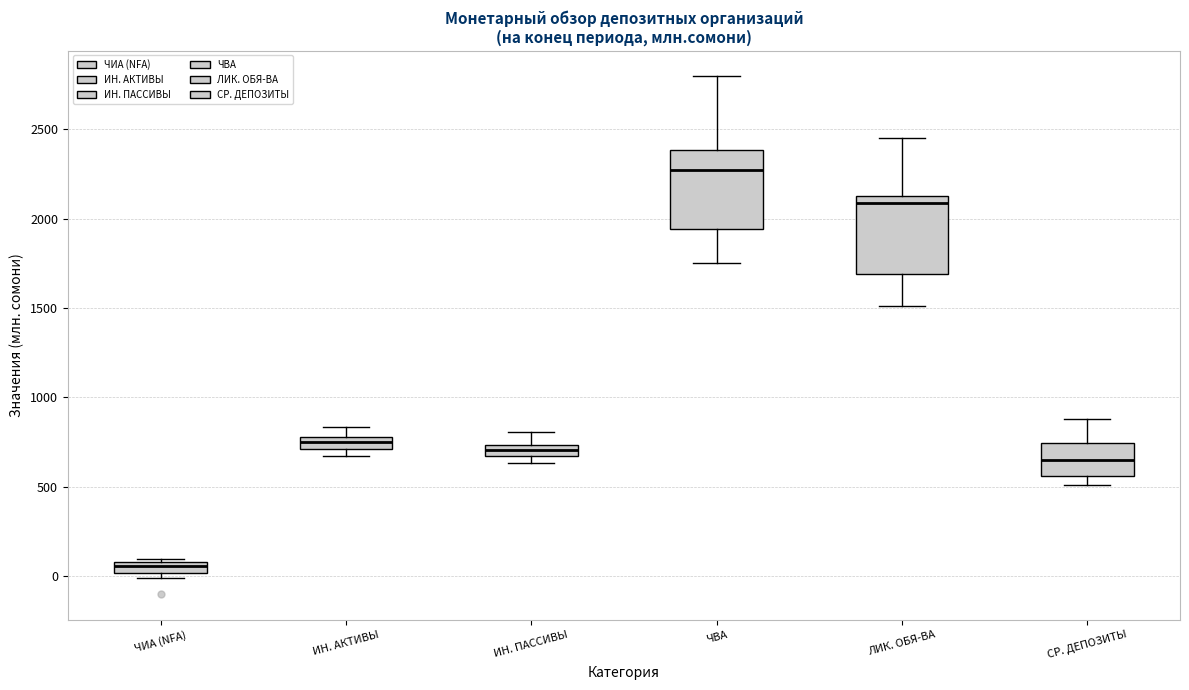

Which box's median line is the lowest?

ЧИА (NFA)